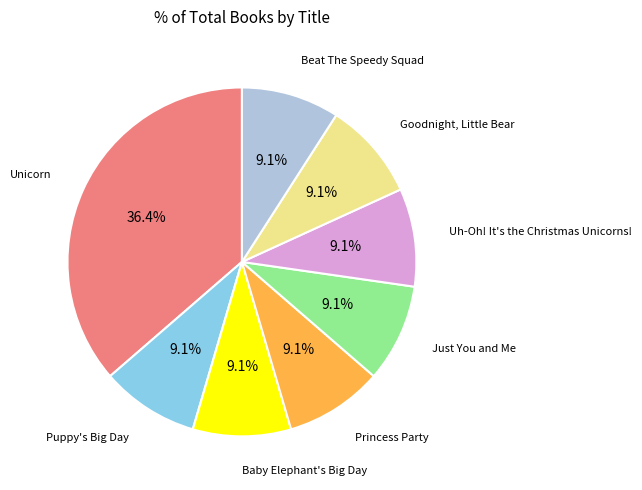

To the nearest percent, what is the difference between the largest and smallest slice percentages?

27%